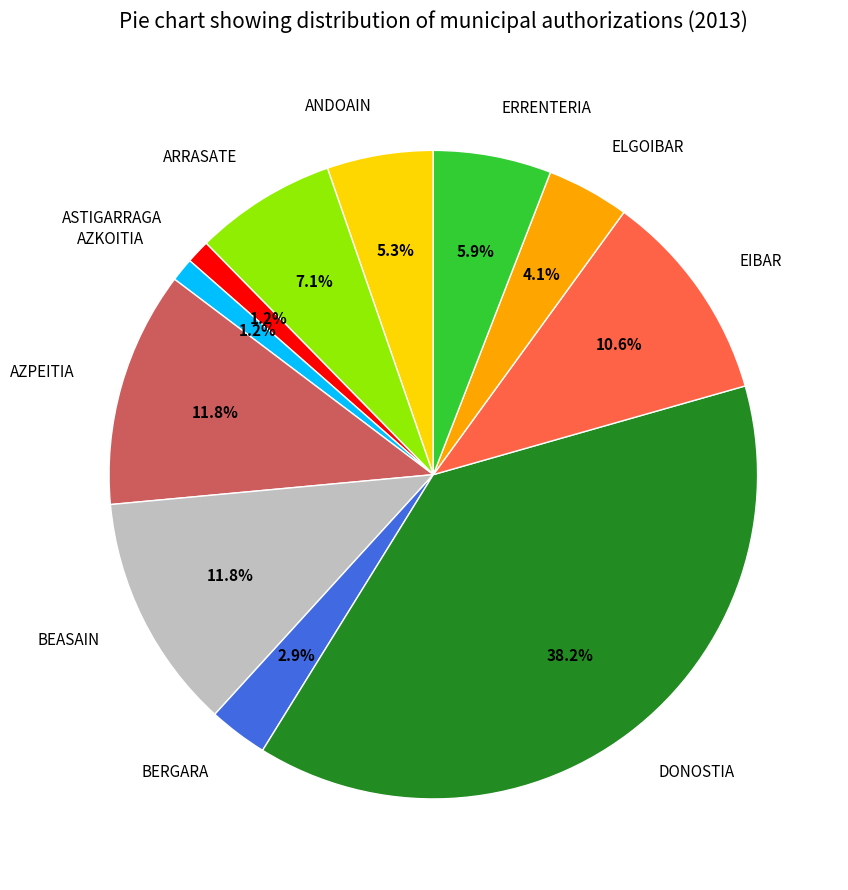

Which category has the biggest portion of the pie?

DONOSTIA